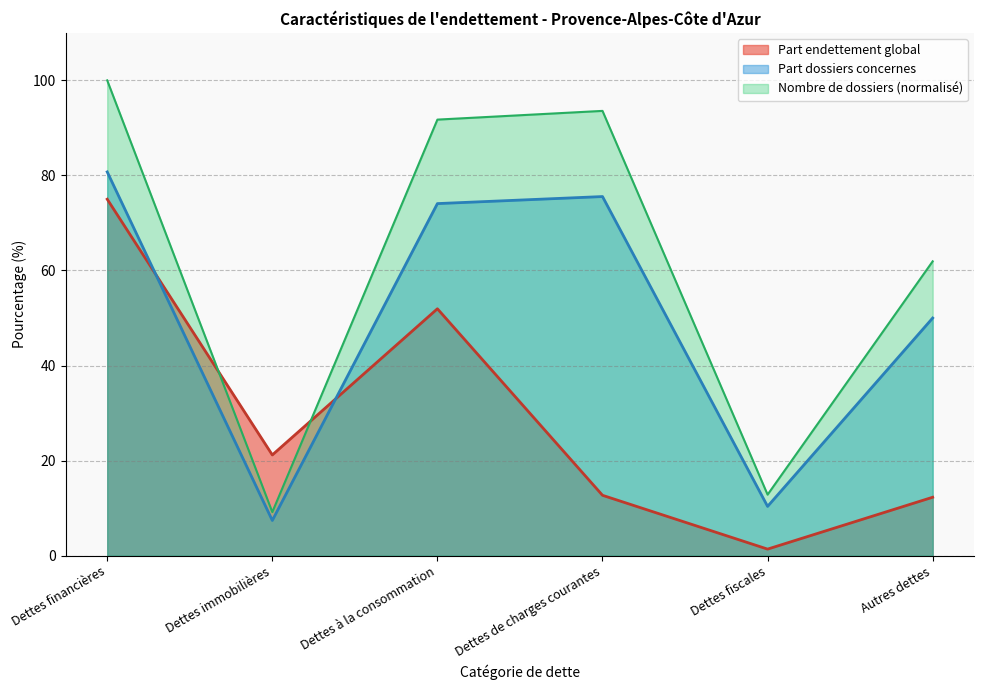

Count the number of categories in the chart.

6